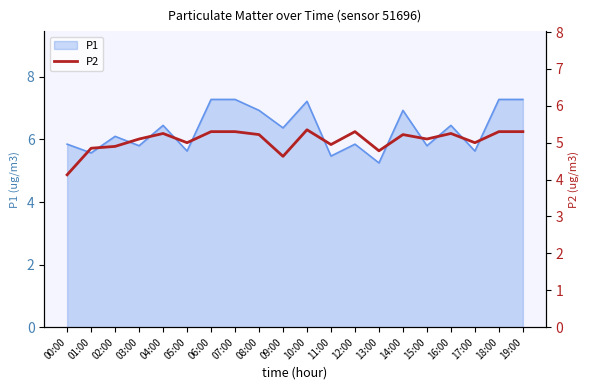

What is the maximum value for P1?

7.3